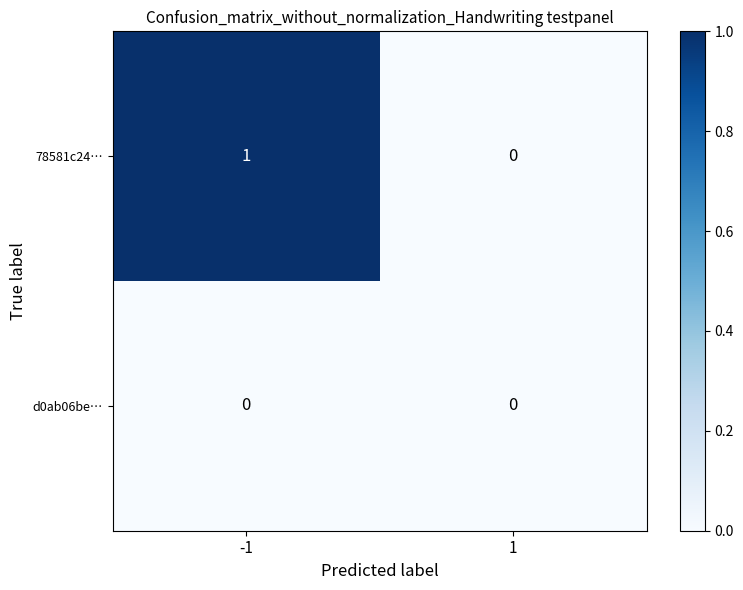

Which series changed the most between -1 and 1?

78581c24…